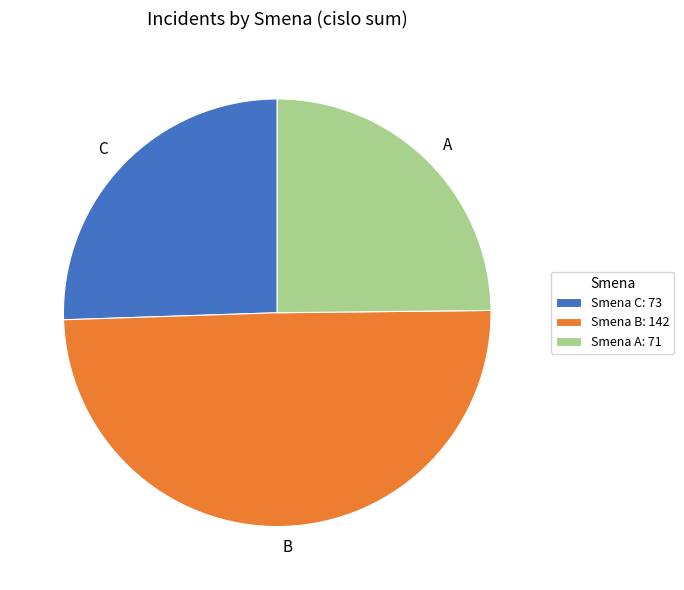

Combined, do A and B account for over 50%?

Yes